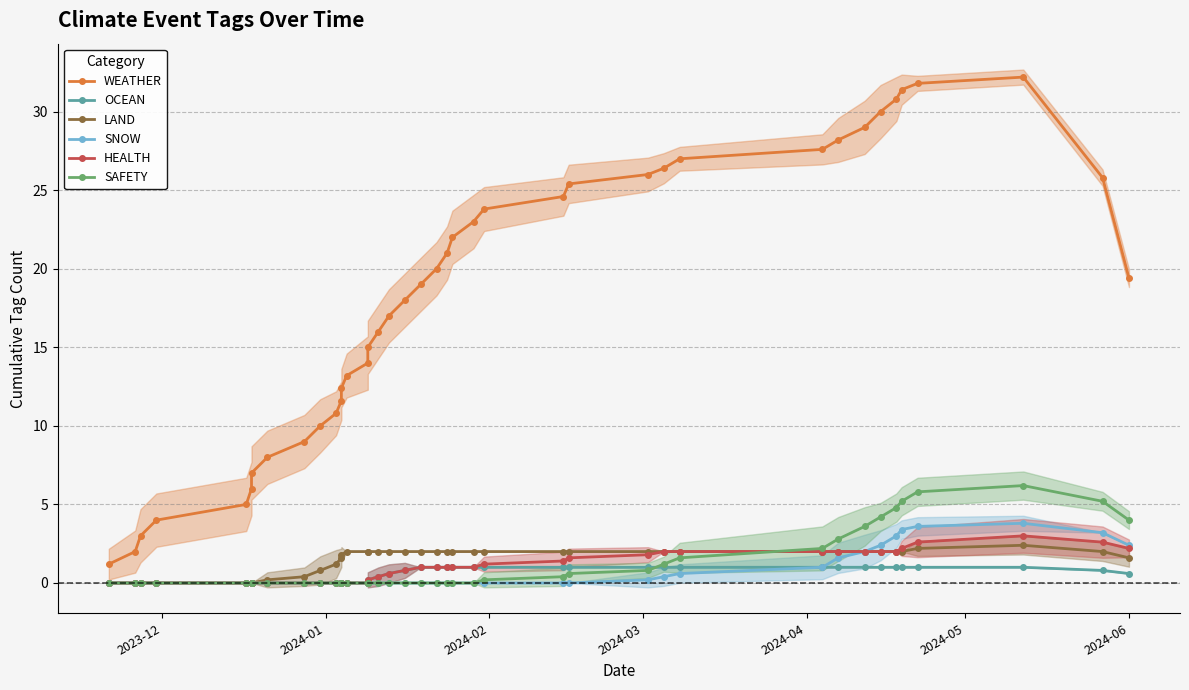

At how many categories does at least one series exceed 27?

8